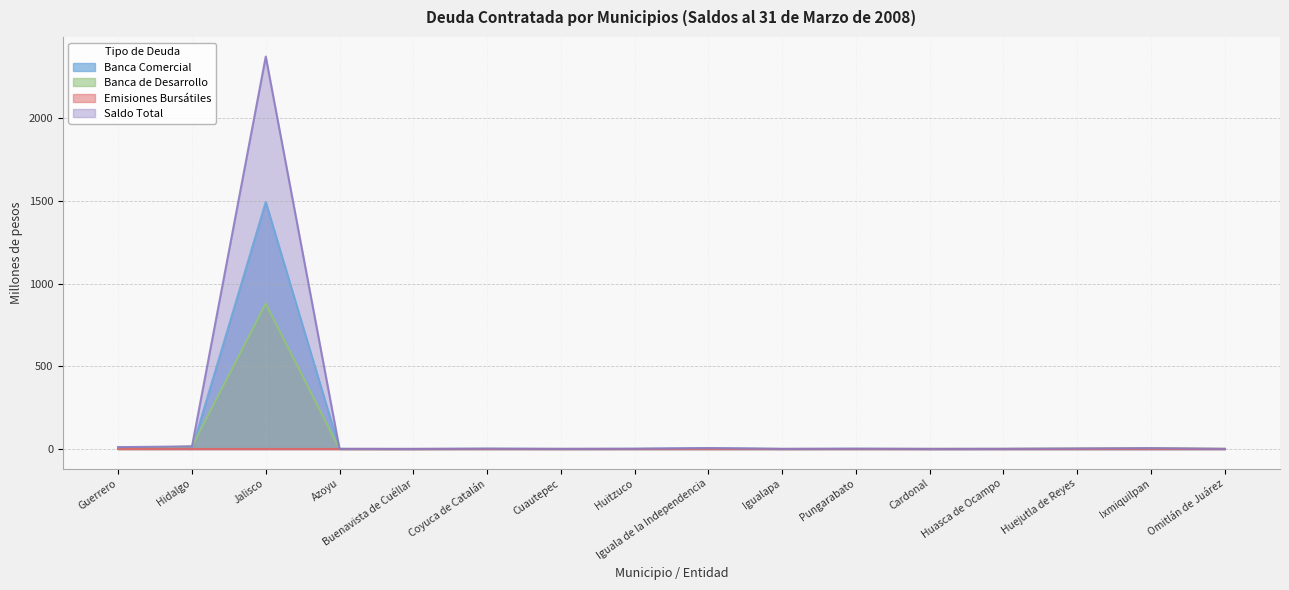

What is the difference between the Saldo Total values at Jalisco and Cardonal?

2373.2